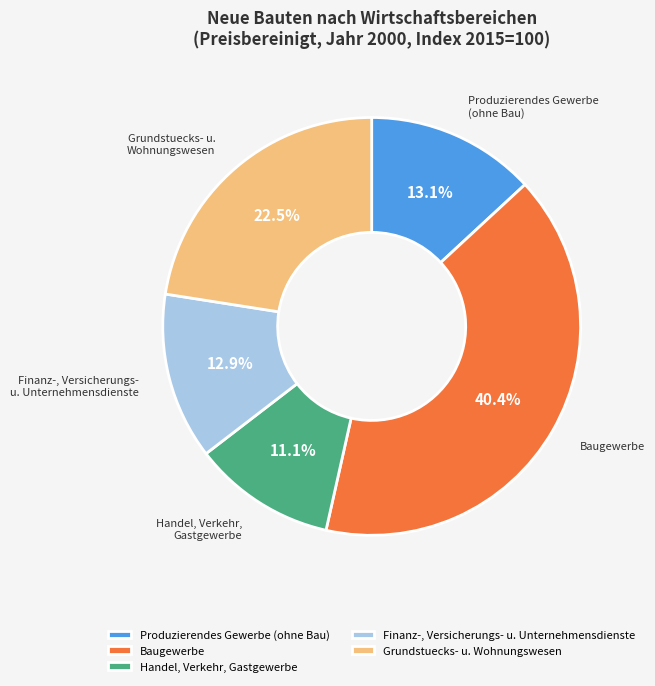

To the nearest percent, what is the difference between the largest and smallest slice percentages?

29%